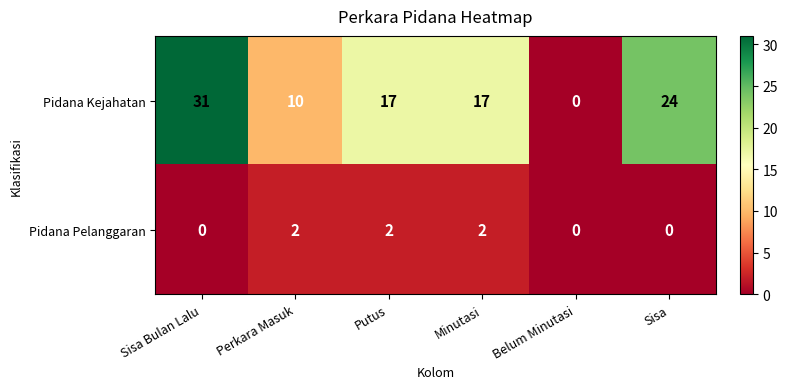

The Pidana Kejahatan series shows 17 at Belum Minutasi. True or false?

False